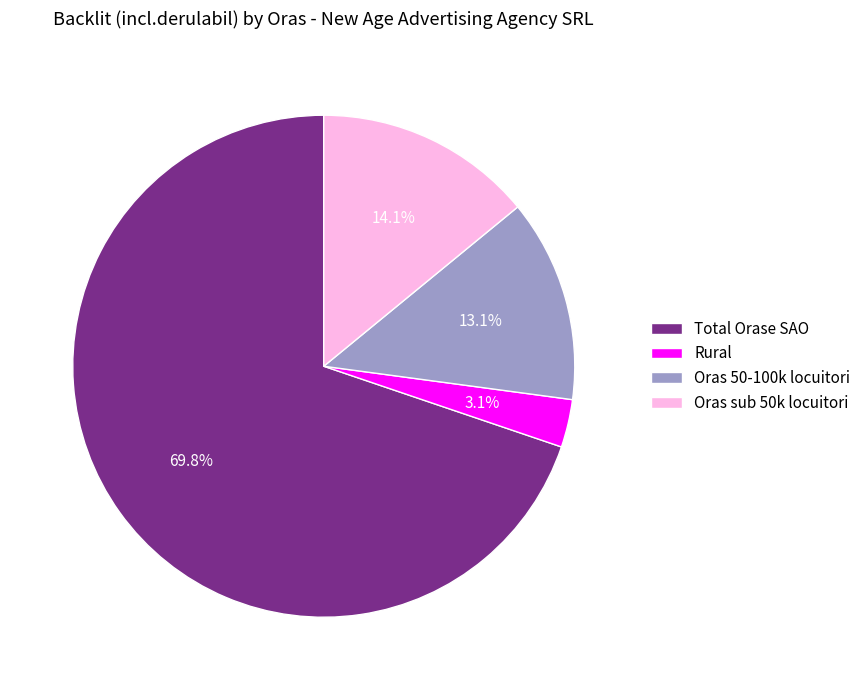

Which slice is the largest?

Total Orase SAO